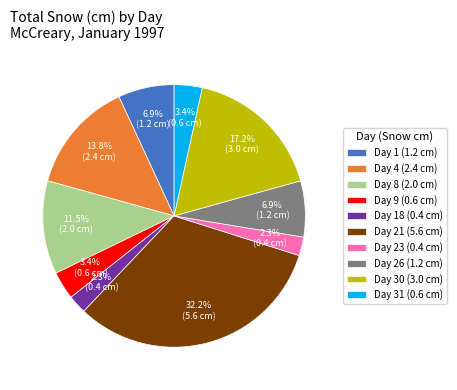

Is Day 8 (2.0 cm) the majority of the pie?

No